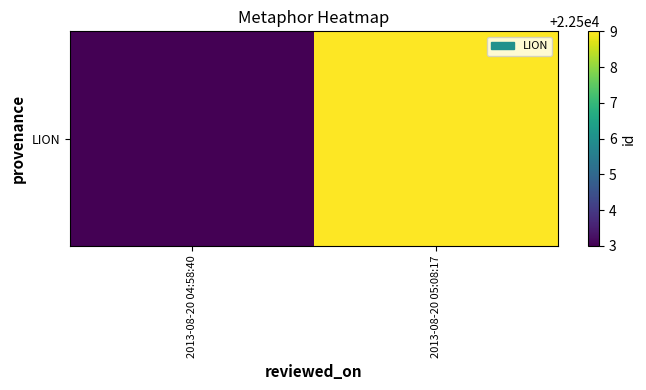

List the labels in order of value, smallest first.

2013-08-20 04:58:40, 2013-08-20 05:08:17